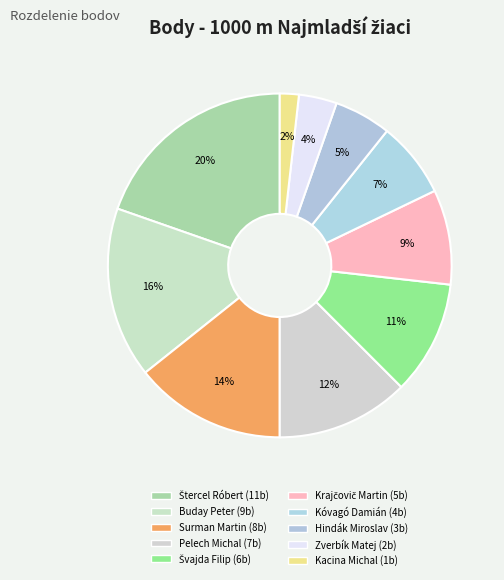

Rank the categories by value from highest to lowest.

Štercel Róbert, Buday Peter, Surman Martin, Pelech Michal, Švajda Filip, Krajčovič Martin, Kóvagó Damián, Hindák Miroslav, Zverbík Matej, Kacina Michal